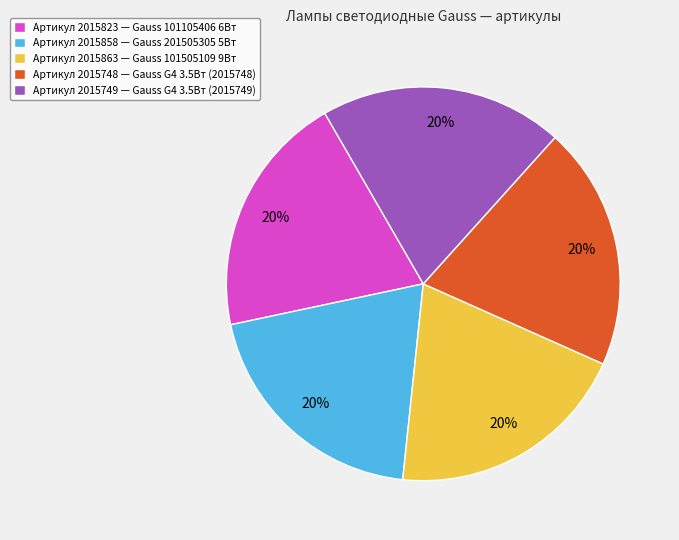

To the nearest percent, what is the average slice percentage?

20%